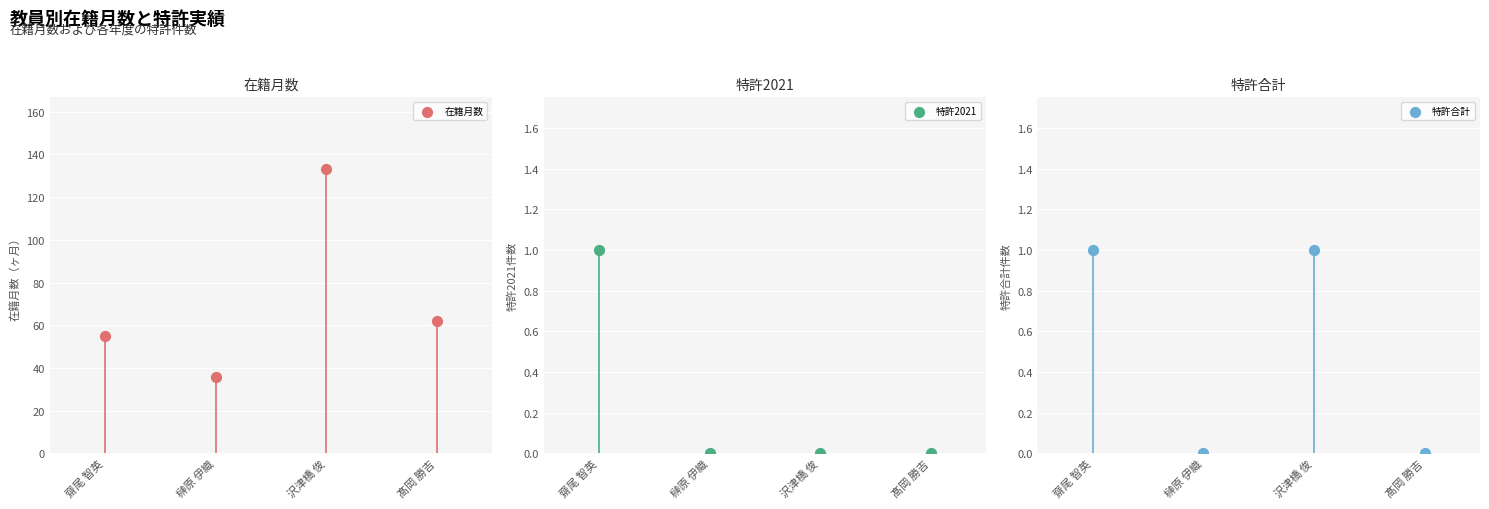

Which series reaches the maximum Y coordinate?

在籍月数